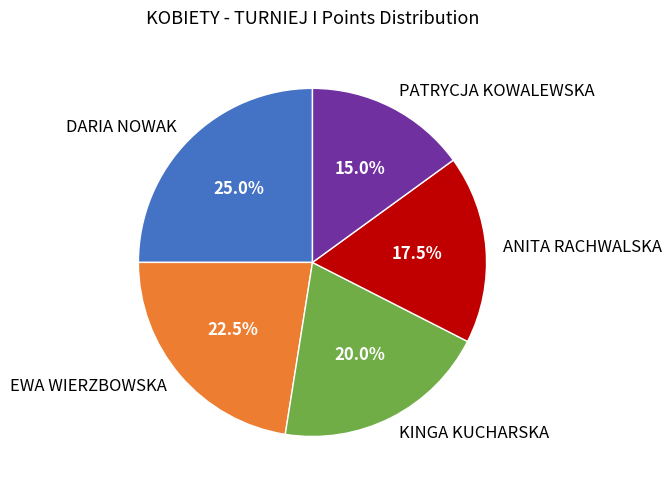

Which category has the biggest portion of the pie?

DARIA NOWAK